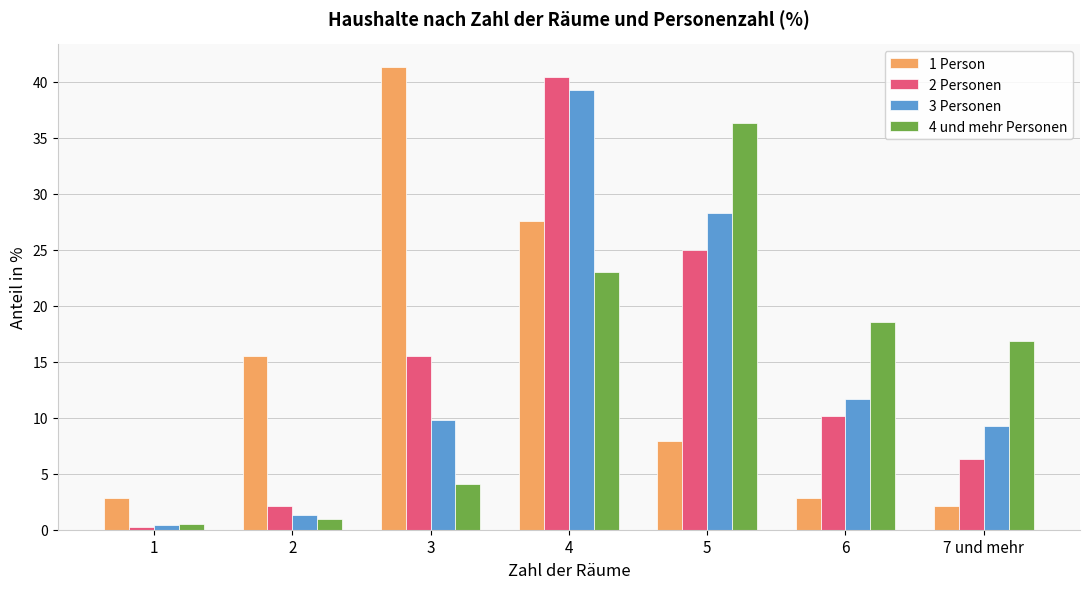

At which label is 2 Personen closest to 20?

3